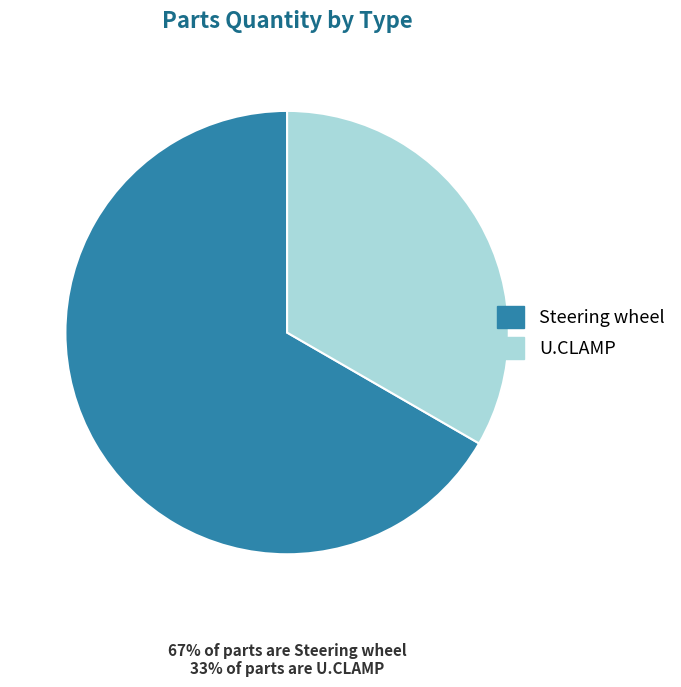

Does any single category account for the majority?

Yes